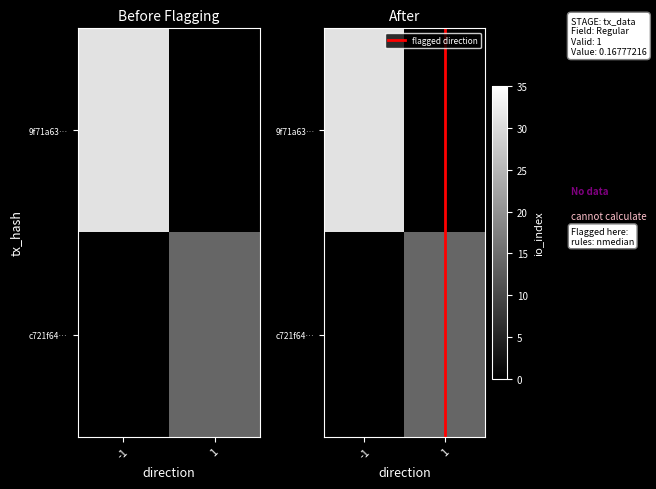

Which has a higher value, 1 or -1?

-1